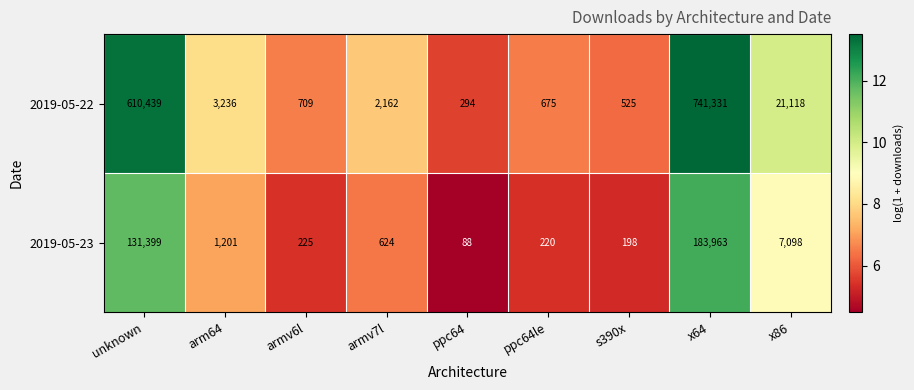

What is the total value across all series at armv7l?

2786